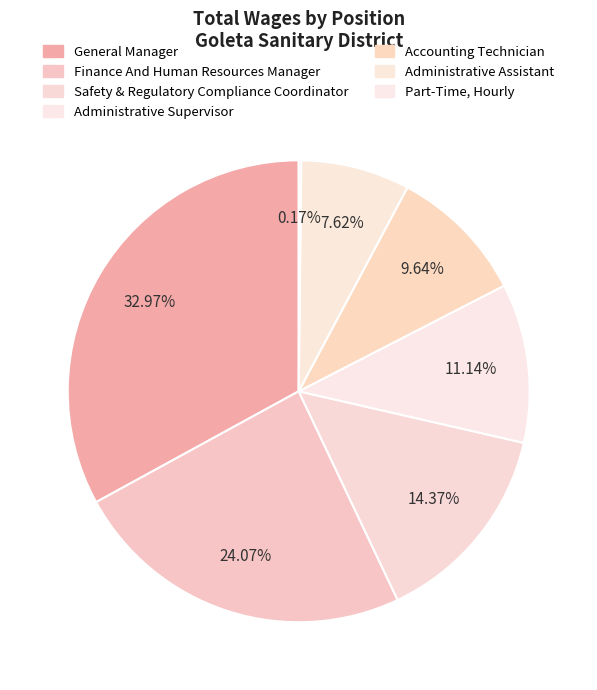

To the nearest percent, what is the difference between the Accounting Technician and Administrative Supervisor slice percentages?

1%